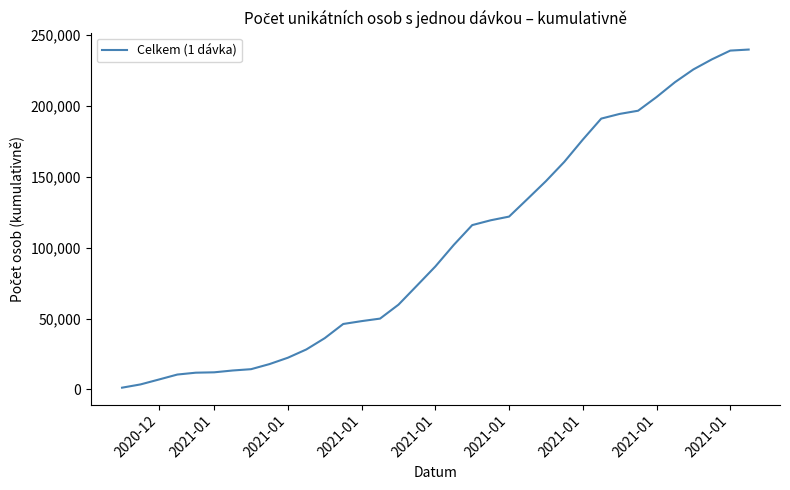

What is the difference between the maximum and minimum values?

238651